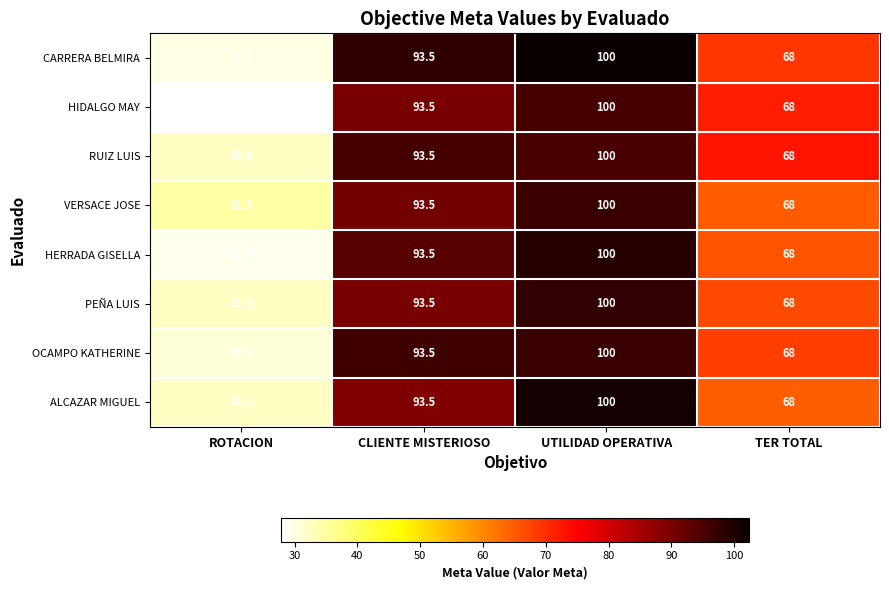

What is the total value across all series at UTILIDAD OPERATIVA?

800.0